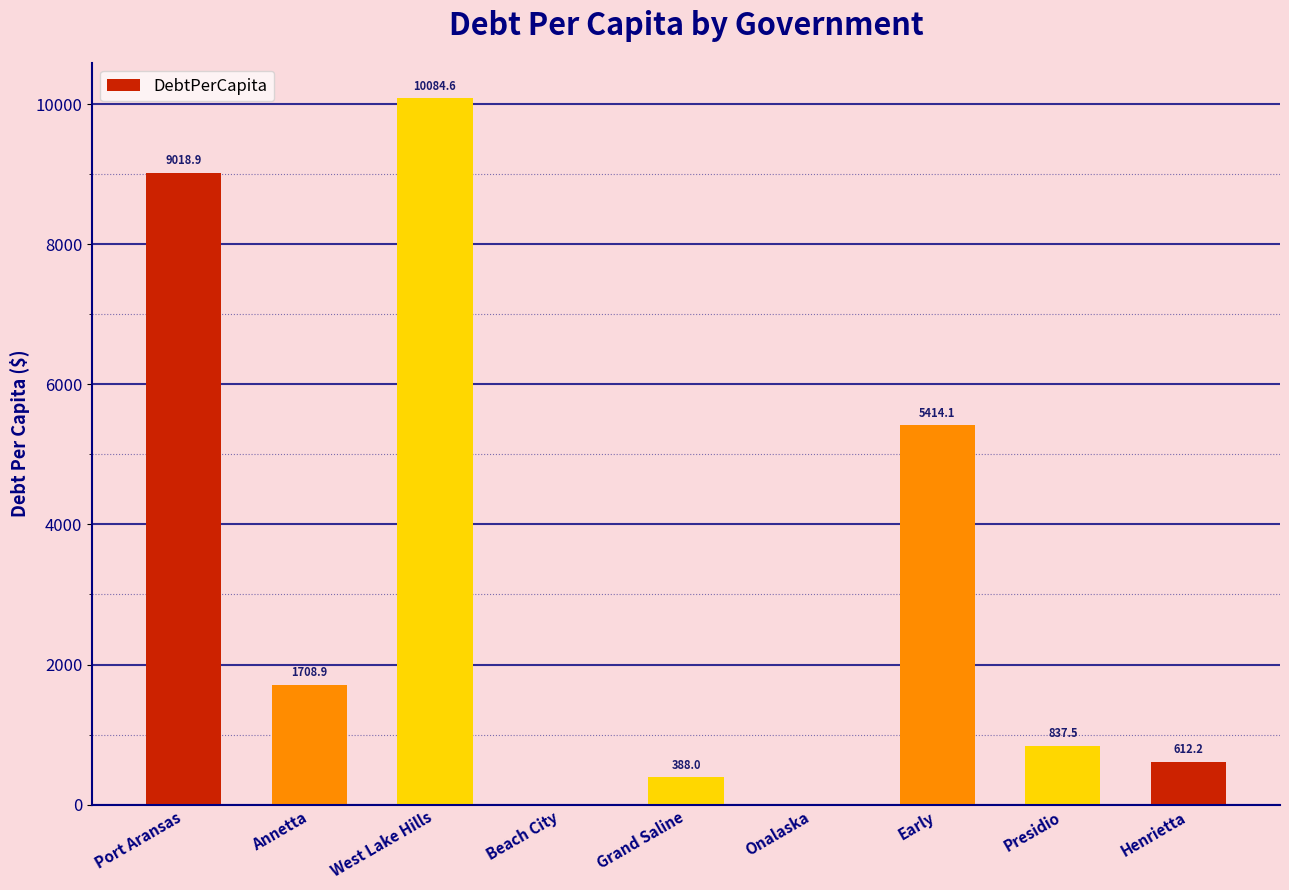

Between Onalaska and Annetta, which is larger?

Annetta